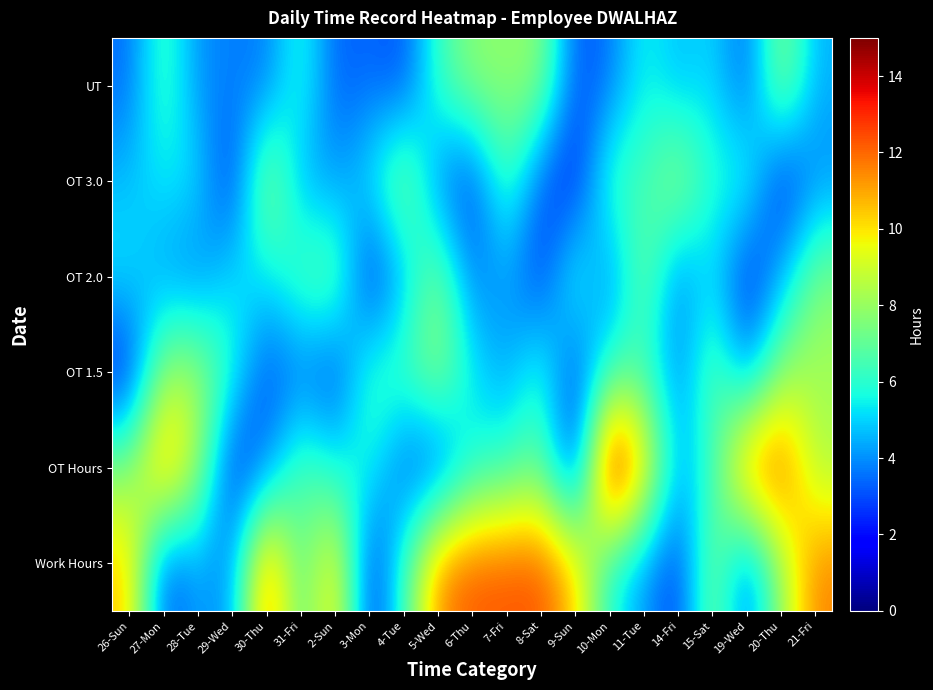

Reading left to right, what are all the values shown in this chart?

Work Hours: 26-Sun=10.6	27-Mon=2.8	28-Tue=4.4	29-Wed=3.9	30-Thu=12.2	31-Fri=6.4	2-Sun=10.5	3-Mon=2.3	4-Tue=6.2	5-Wed=11.6	6-Thu=12.3	7-Fri=12.3	8-Sat=12.4	9-Sun=10.5	10-Mon=5.6	11-Tue=4.1	14-Fri=2.6	15-Sat=7.8	19-Wed=3.3	20-Thu=8.1	21-Fri=11.6
OT Hours: 26-Sun=7.6	27-Mon=11.6	28-Tue=8.3	29-Wed=2.2	30-Thu=3.6	31-Fri=7.0	2-Sun=5.5	3-Mon=5.8	4-Tue=3.1	5-Wed=2.7	6-Thu=5.6	7-Fri=6.1	8-Sat=7.1	9-Sun=2.1	10-Mon=15.0	11-Tue=10.7	14-Fri=4.4	15-Sat=6.1	19-Wed=12.1	20-Thu=12.4	21-Fri=8.3
OT 1.5: 26-Sun=2.0	27-Mon=8.1	28-Tue=8.3	29-Wed=6.0	30-Thu=2.9	31-Fri=3.5	2-Sun=2.6	3-Mon=6.4	4-Tue=6.5	5-Wed=8.0	6-Thu=5.4	7-Fri=4.2	8-Sat=6.2	9-Sun=2.7	10-Mon=6.2	11-Tue=6.2	14-Fri=3.7	15-Sat=7.2	19-Wed=3.8	20-Thu=7.9	21-Fri=8.3
OT 2.0: 26-Sun=5.3	27-Mon=4.1	28-Tue=3.6	29-Wed=5.3	30-Thu=5.2	31-Fri=6.7	2-Sun=7.4	3-Mon=2.1	4-Tue=4.5	5-Wed=7.7	6-Thu=3.6	7-Fri=4.3	8-Sat=2.5	9-Sun=6.3	10-Mon=3.5	11-Tue=7.5	14-Fri=3.6	15-Sat=5.3	19-Wed=2.2	20-Thu=4.4	21-Fri=7.5
OT 3.0: 26-Sun=4.7	27-Mon=5.4	28-Tue=5.2	29-Wed=2.3	30-Thu=8.4	31-Fri=4.4	2-Sun=4.1	3-Mon=5.3	4-Tue=8.1	5-Wed=3.7	6-Thu=2.6	7-Fri=6.7	8-Sat=3.1	9-Sun=2.0	10-Mon=6.6	11-Tue=6.3	14-Fri=8.3	15-Sat=5.7	19-Wed=6.2	20-Thu=2.1	21-Fri=3.9
UT: 26-Sun=3.4	27-Mon=6.6	28-Tue=4.0	29-Wed=3.8	30-Thu=3.6	31-Fri=6.1	2-Sun=3.2	3-Mon=3.5	4-Tue=2.9	5-Wed=6.3	6-Thu=7.8	7-Fri=7.8	8-Sat=7.8	9-Sun=3.0	10-Mon=3.5	11-Tue=5.7	14-Fri=4.6	15-Sat=5.2	19-Wed=3.2	20-Thu=8.0	21-Fri=4.5